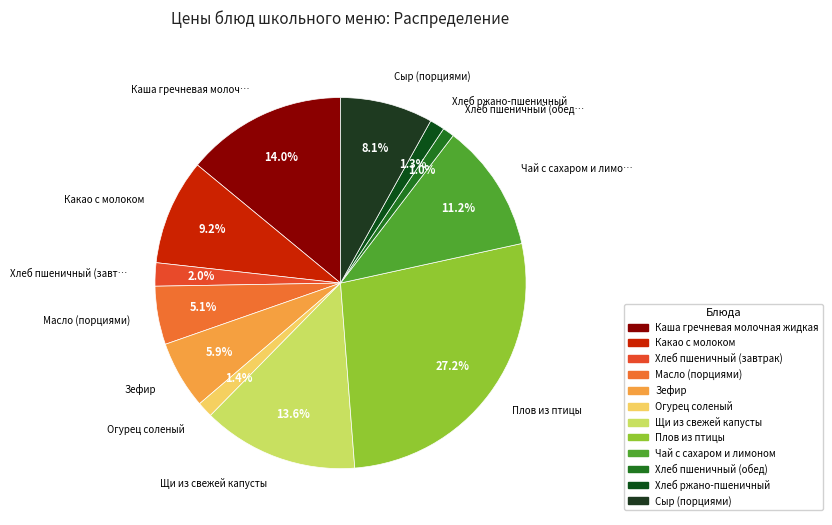

What percentage do Огурец соленый and Сыр (порциями) together represent?

9.5%